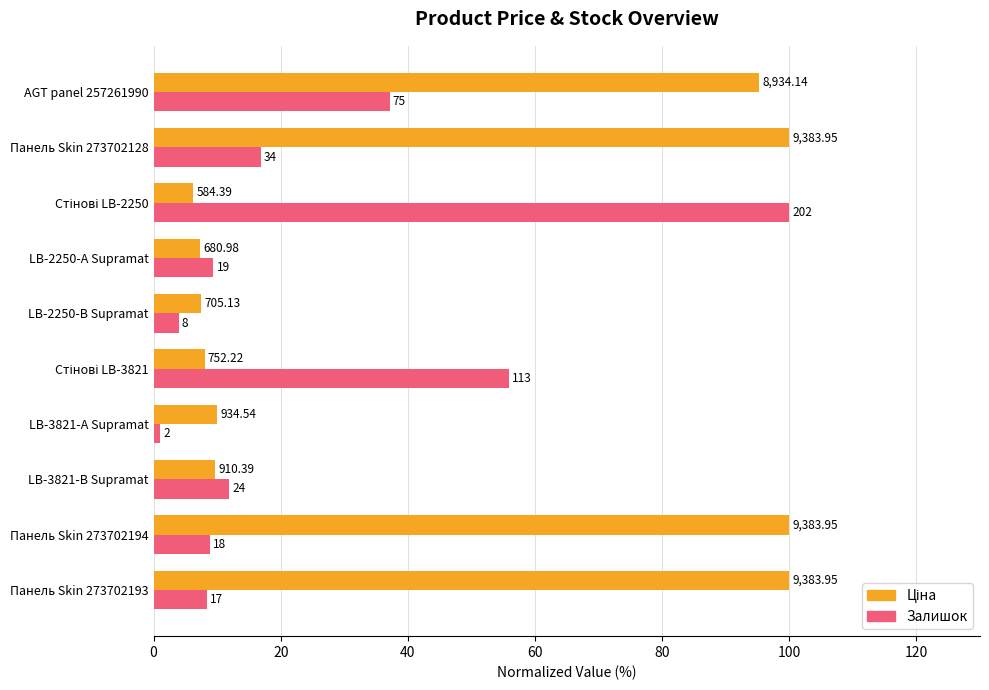

What is the difference between the maximum and minimum values in the Залишок series?

99.0